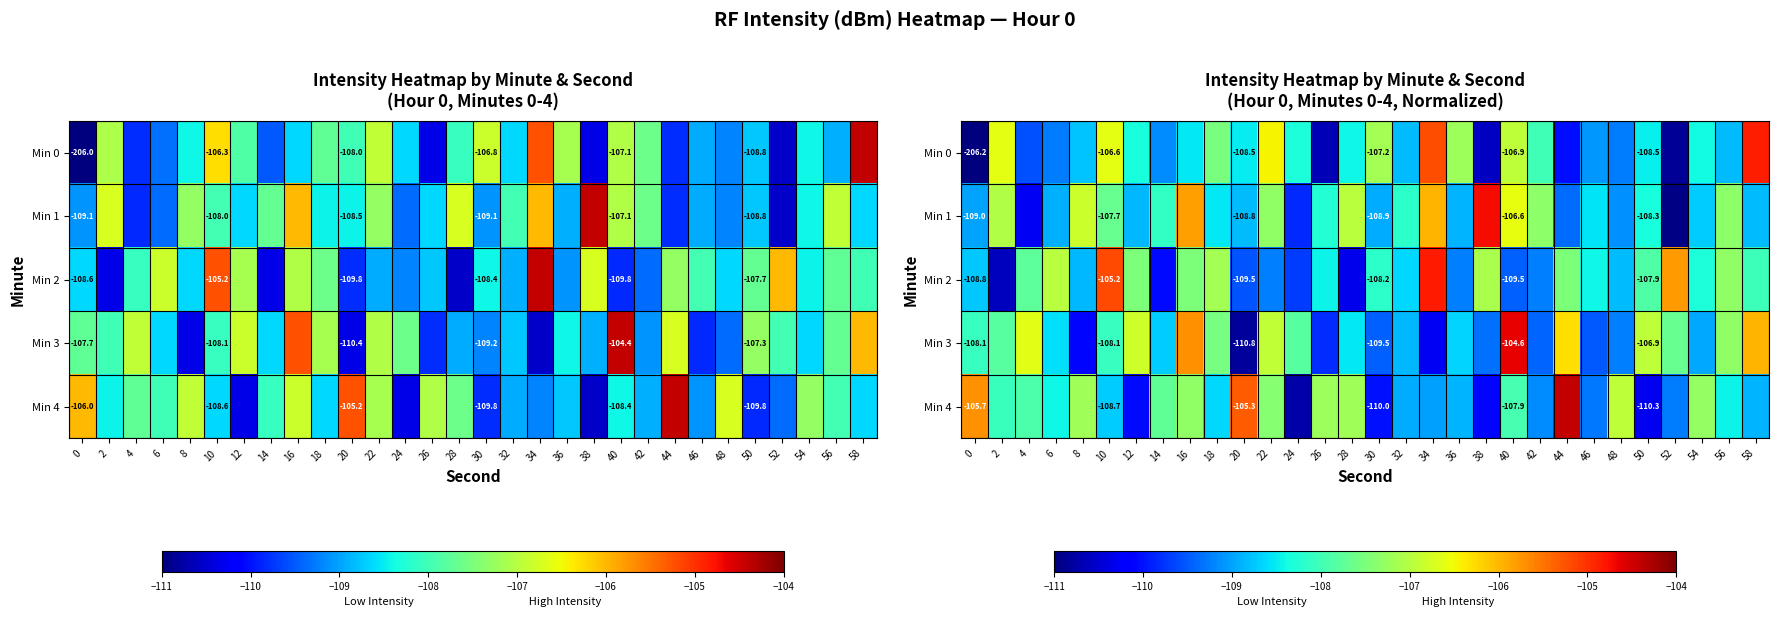

What is the difference between the highest and lowest values at 46?

1.1